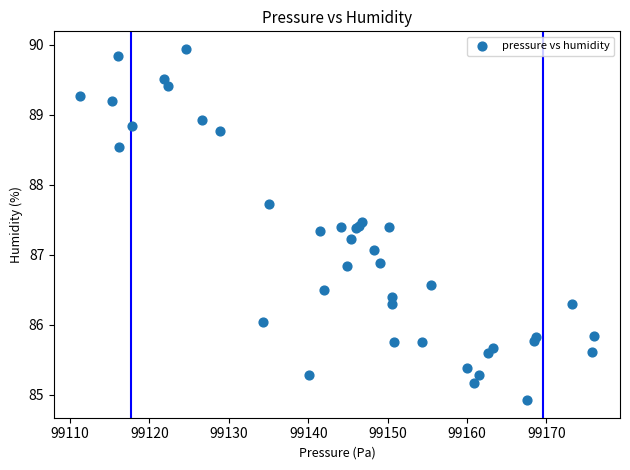

What Y value in the scatter plot is closest to 87?

87.1